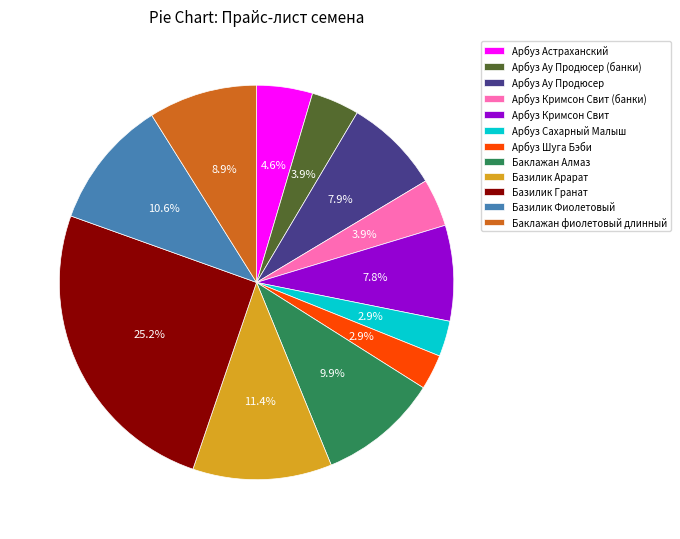

True or false: Арбуз Ау Продюсер accounts for 8% of the total.

True